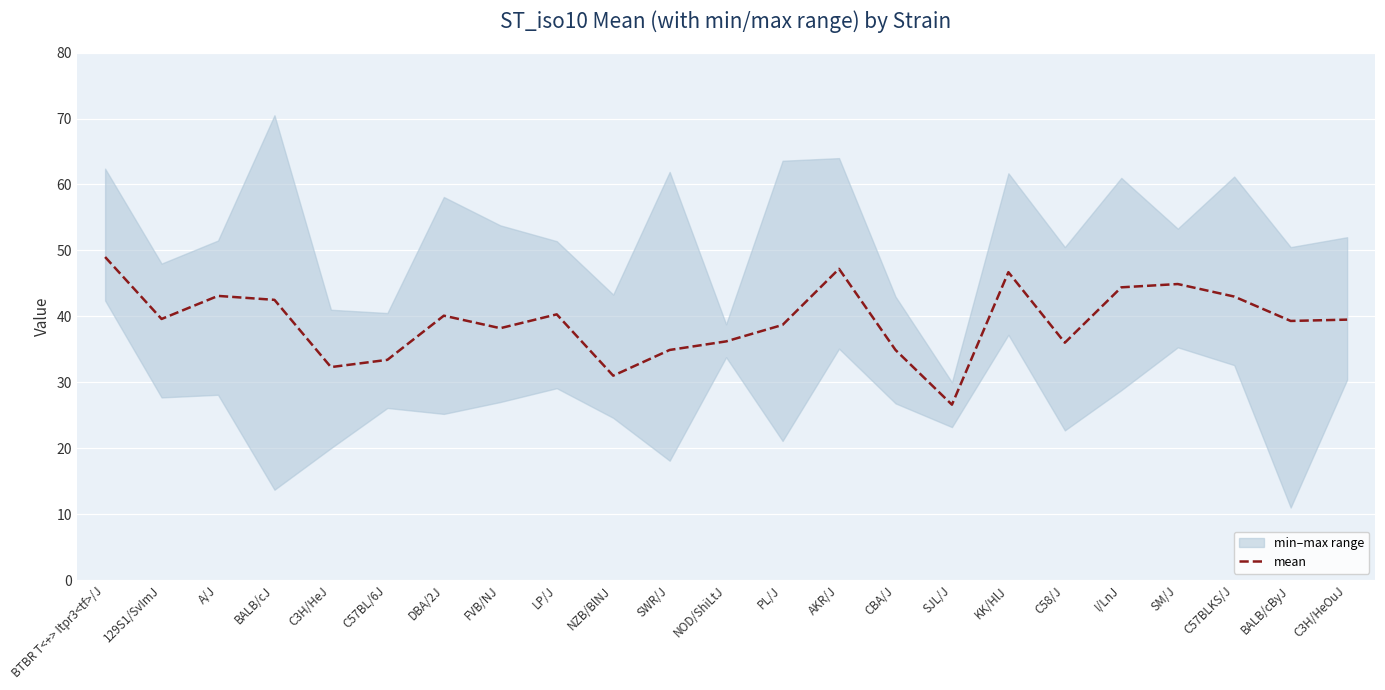

What is the ratio of the value at KK/HlJ to the value at NOD/ShiLtJ?

1.3